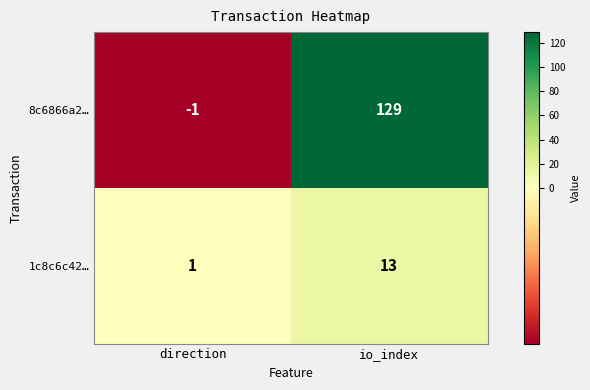

What is the greatest value displayed?

129